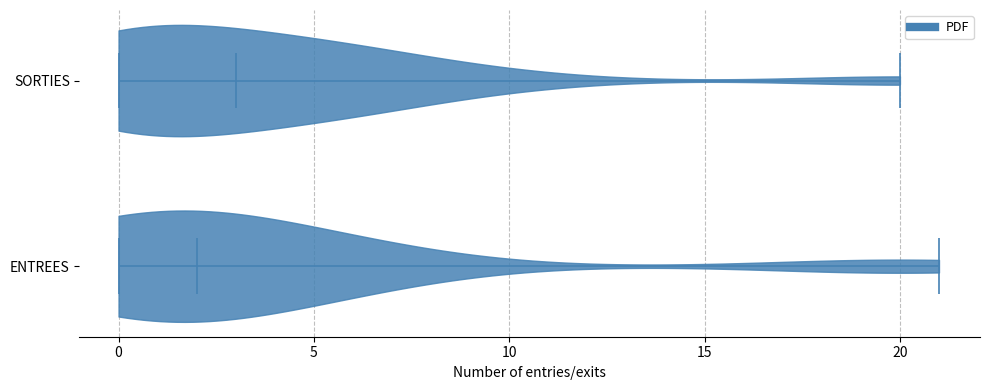

Which violin has the furthest to the left median line?

ENTREES